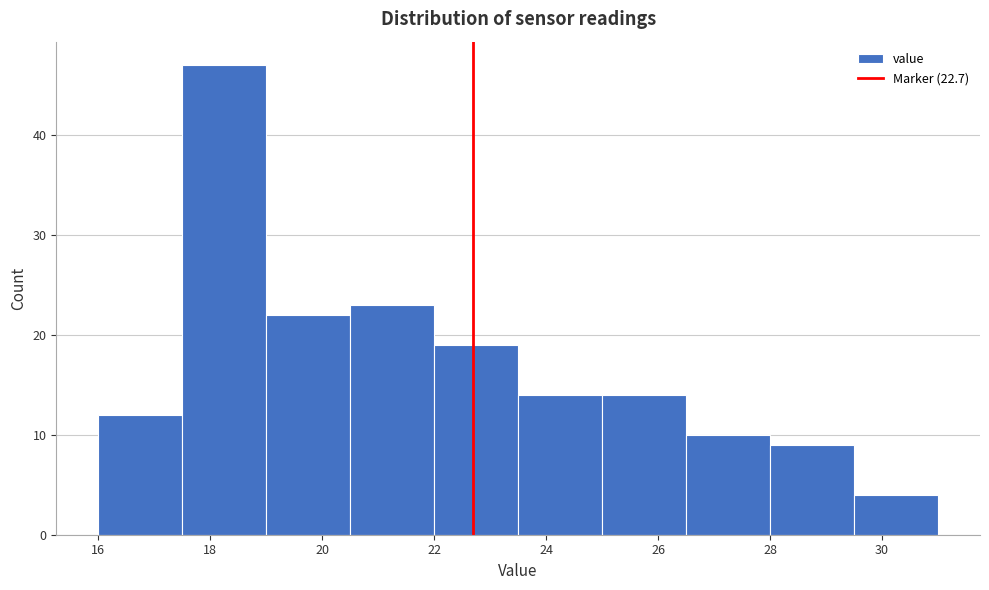

Reading left to right, list every bar in this chart as the range it spans on the x-axis followed by its height. Neither the bar edges nor the heights are printed on the chart, so give them approximately, as read against the axes.

16.0 to 17.5: 12
17.5 to 19.0: 47
19.0 to 20.5: 22
20.5 to 22.0: 23
22.0 to 23.5: 19
23.5 to 25.0: 14
25.0 to 26.5: 14
26.5 to 28.0: 10
28.0 to 29.5: 9
29.5 to 31.0: 4